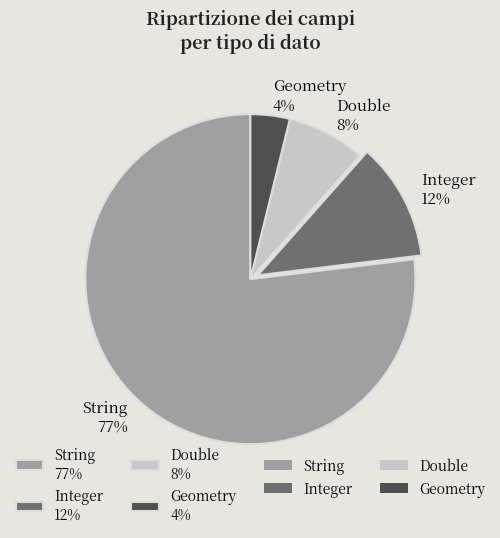

Rank the categories by value from highest to lowest.

String, Integer, Double, Geometry